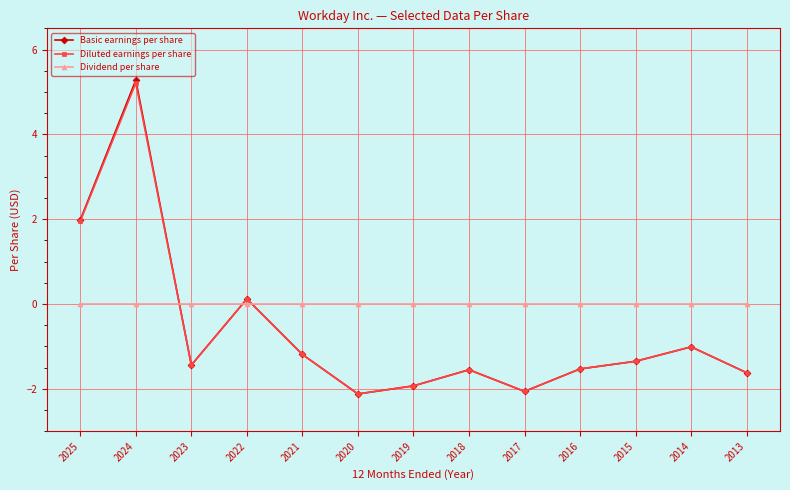

What is the sum of all Diluted earnings per share values?

-8.5